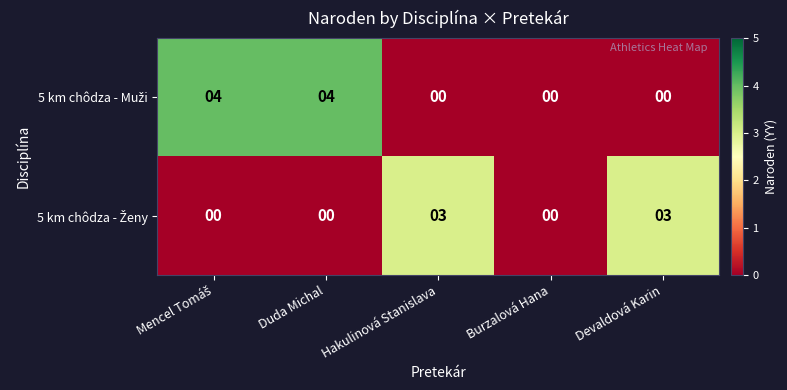

What is the total value across all series at Hakulinová Stanislava?

3